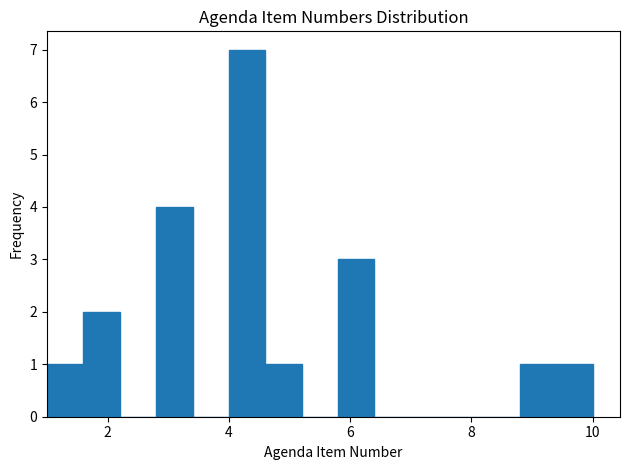

Around what value on the x-axis is the tallest bar? Give the approximate position of its centre, as read against the axis.

4.4